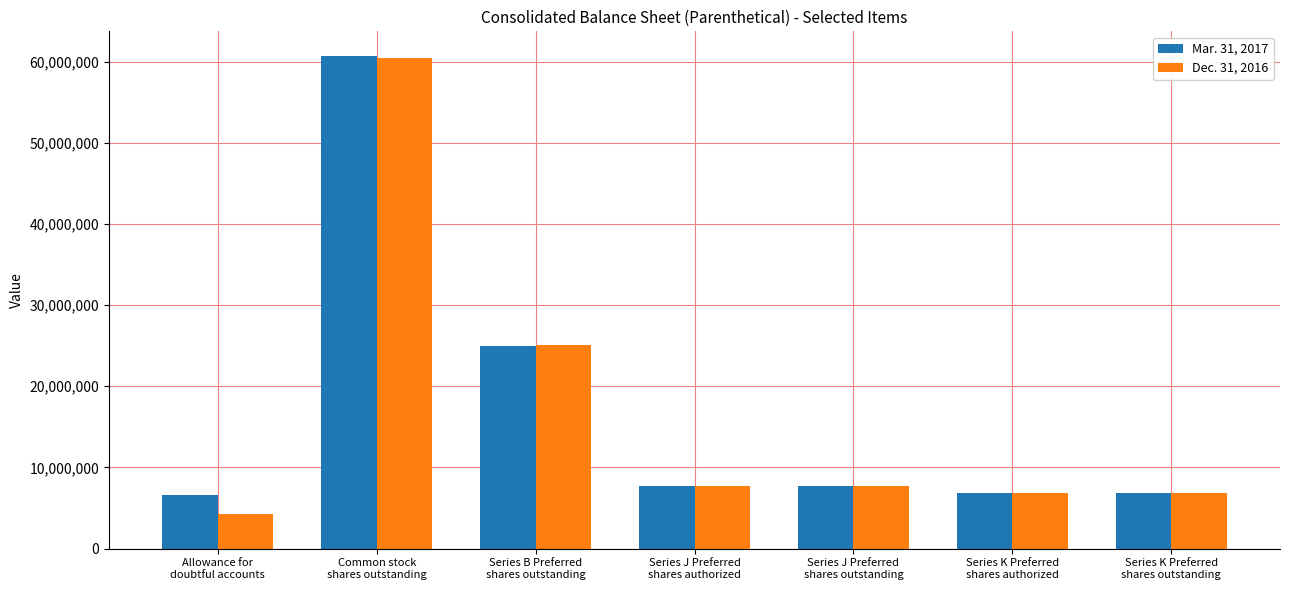

What is the average value of the Mar. 31, 2017 series?

17330068